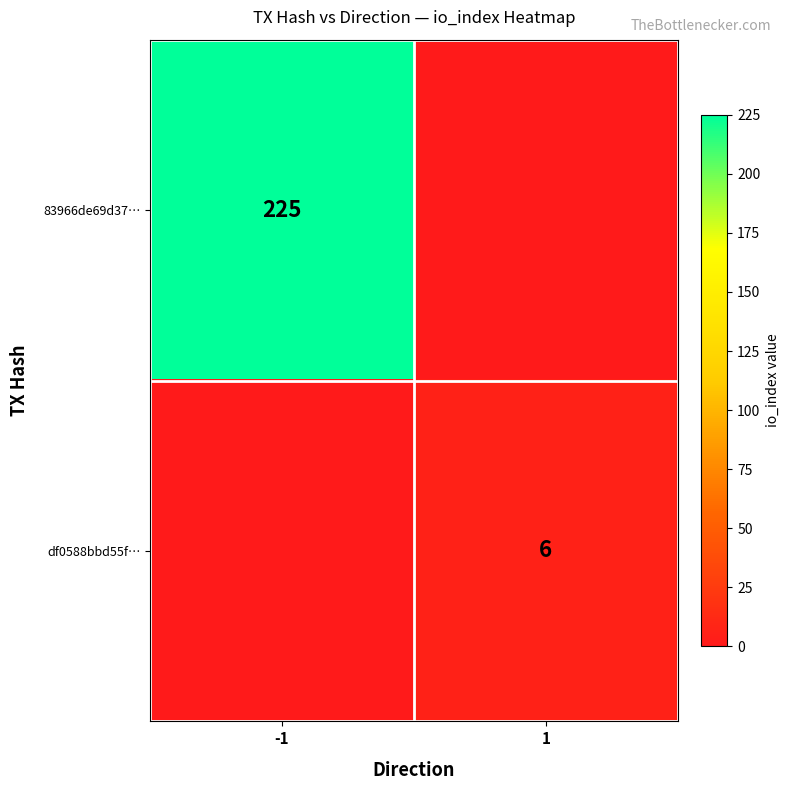

What is the spread (max minus min) of values at 1?

6